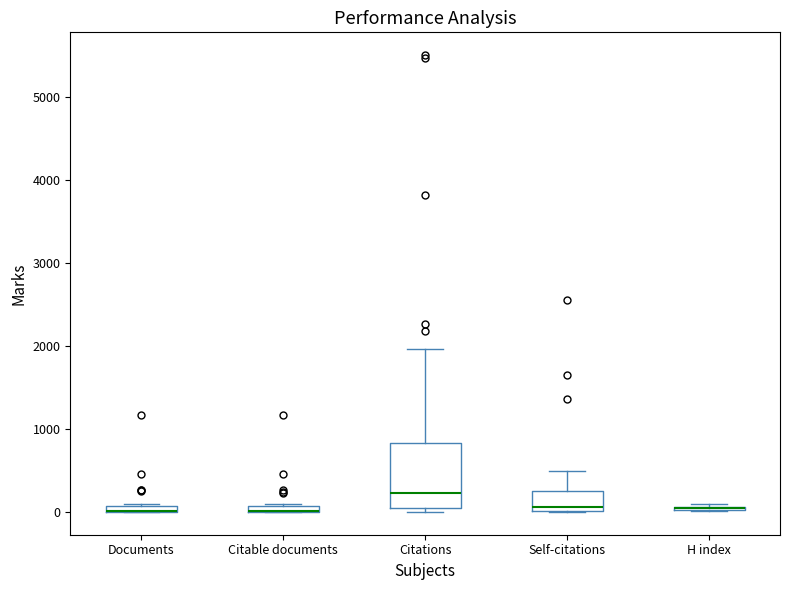

Where is the lower edge of the box for Citable documents on the y-axis? The values are not printed on the chart, so give them approximately, as read against the axis.

0